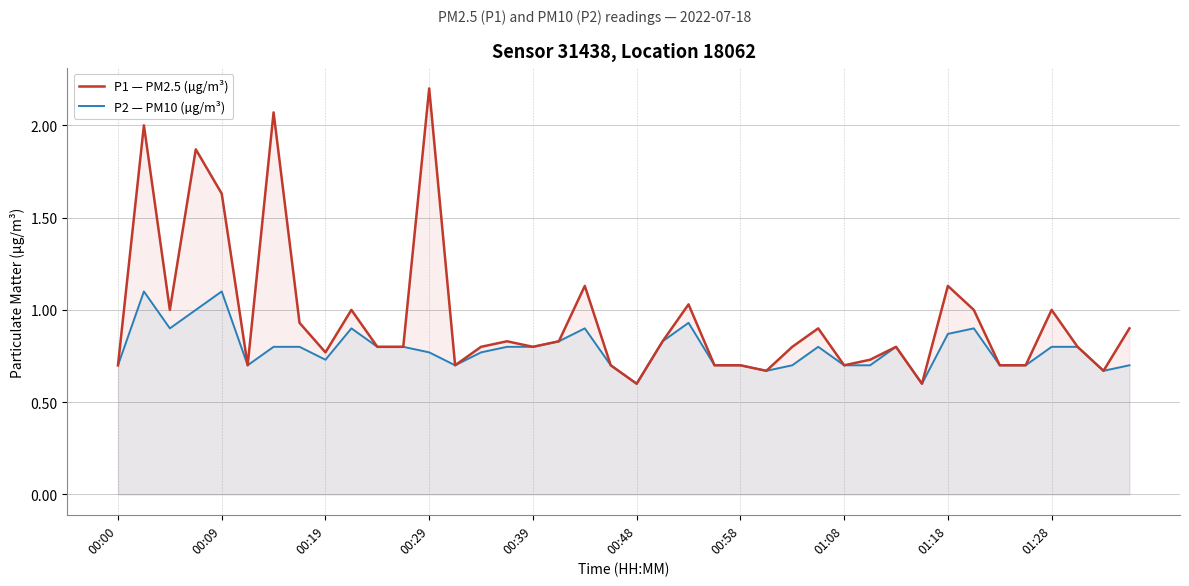

What is the greatest value displayed?

2.2